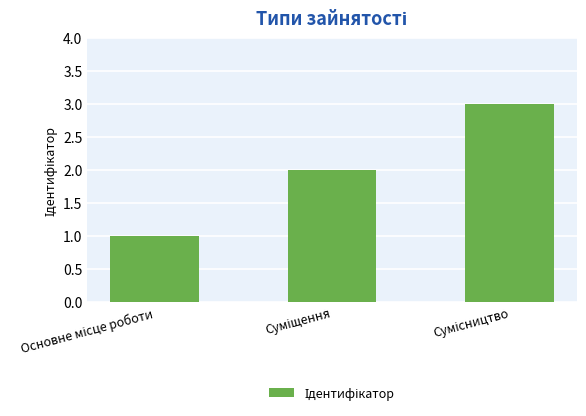

What is the maximum value shown in the chart?

3